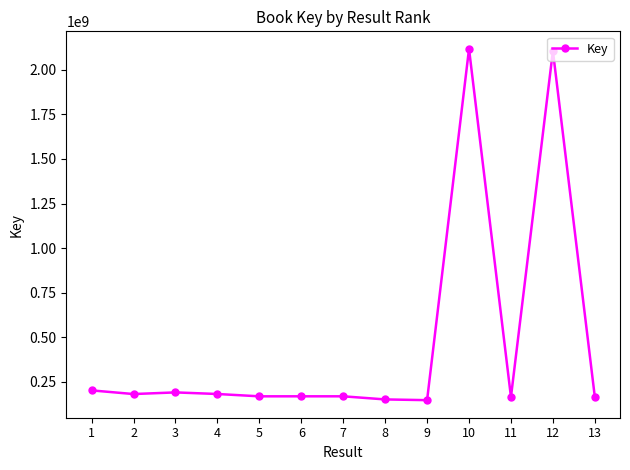

What is the smallest value displayed?

147798127